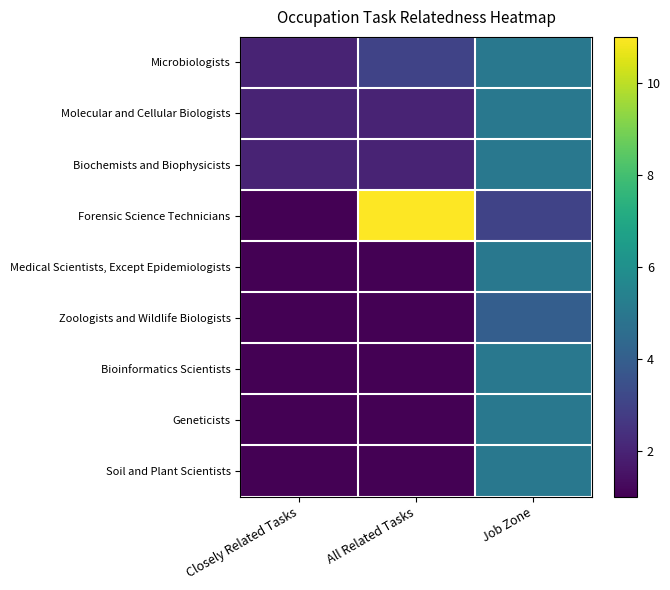

Reading right to left, extract all data points from this chart.

Microbiologists: Job Zone=5	All Related Tasks=3	Closely Related Tasks=2
Molecular and Cellular Biologists: Job Zone=5	All Related Tasks=2	Closely Related Tasks=2
Biochemists and Biophysicists: Job Zone=5	All Related Tasks=2	Closely Related Tasks=2
Forensic Science Technicians: Job Zone=3	All Related Tasks=11	Closely Related Tasks=1
Medical Scientists, Except Epidemiologists: Job Zone=5	All Related Tasks=1	Closely Related Tasks=1
Zoologists and Wildlife Biologists: Job Zone=4	All Related Tasks=1	Closely Related Tasks=1
Bioinformatics Scientists: Job Zone=5	All Related Tasks=1	Closely Related Tasks=1
Geneticists: Job Zone=5	All Related Tasks=1	Closely Related Tasks=1
Soil and Plant Scientists: Job Zone=5	All Related Tasks=1	Closely Related Tasks=1